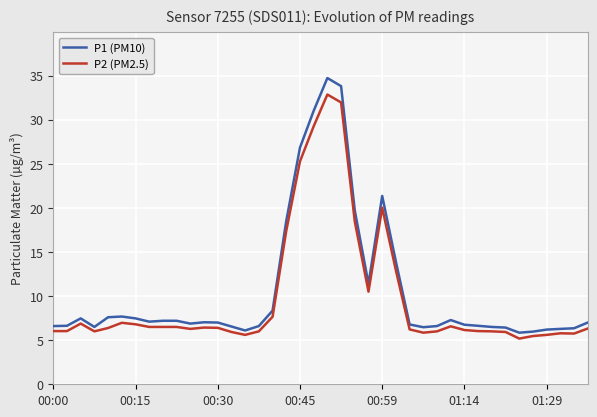

List the series in order of their peak value, lowest first.

P2 (PM2.5), P1 (PM10)